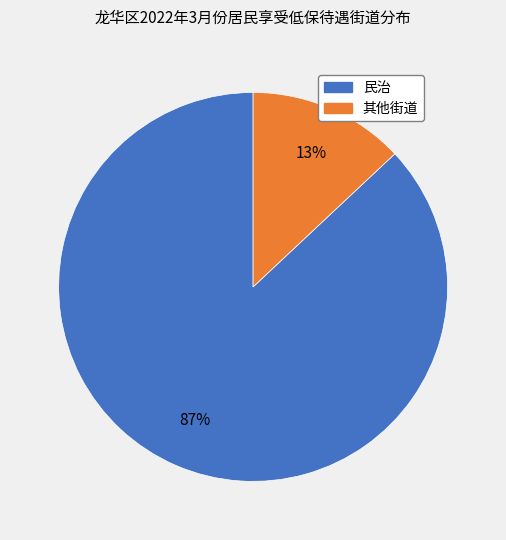

To the nearest percent, what is the difference between the largest and smallest slice percentages?

74%